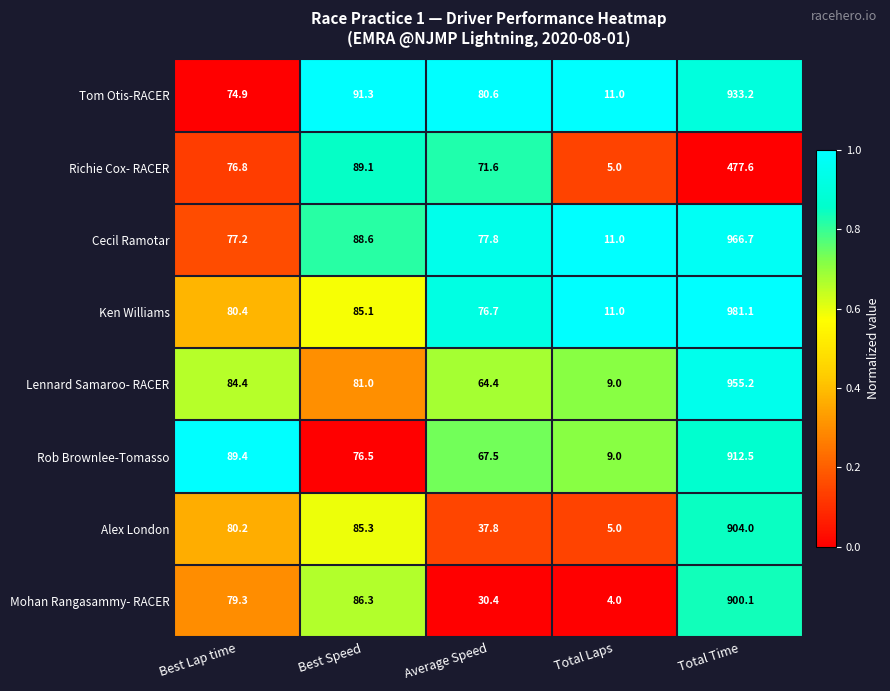

Which label corresponds to the largest value in the chart?

Total Time